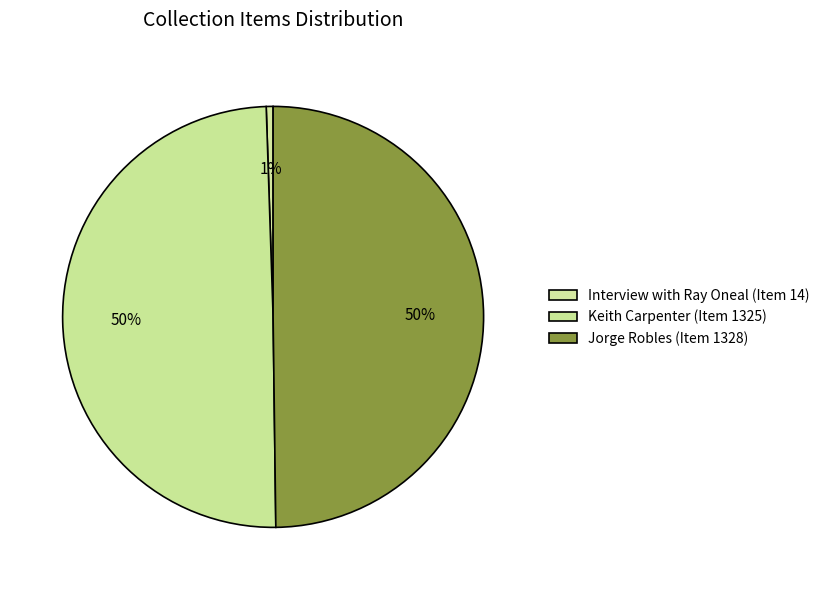

Is there a majority slice in this chart?

No